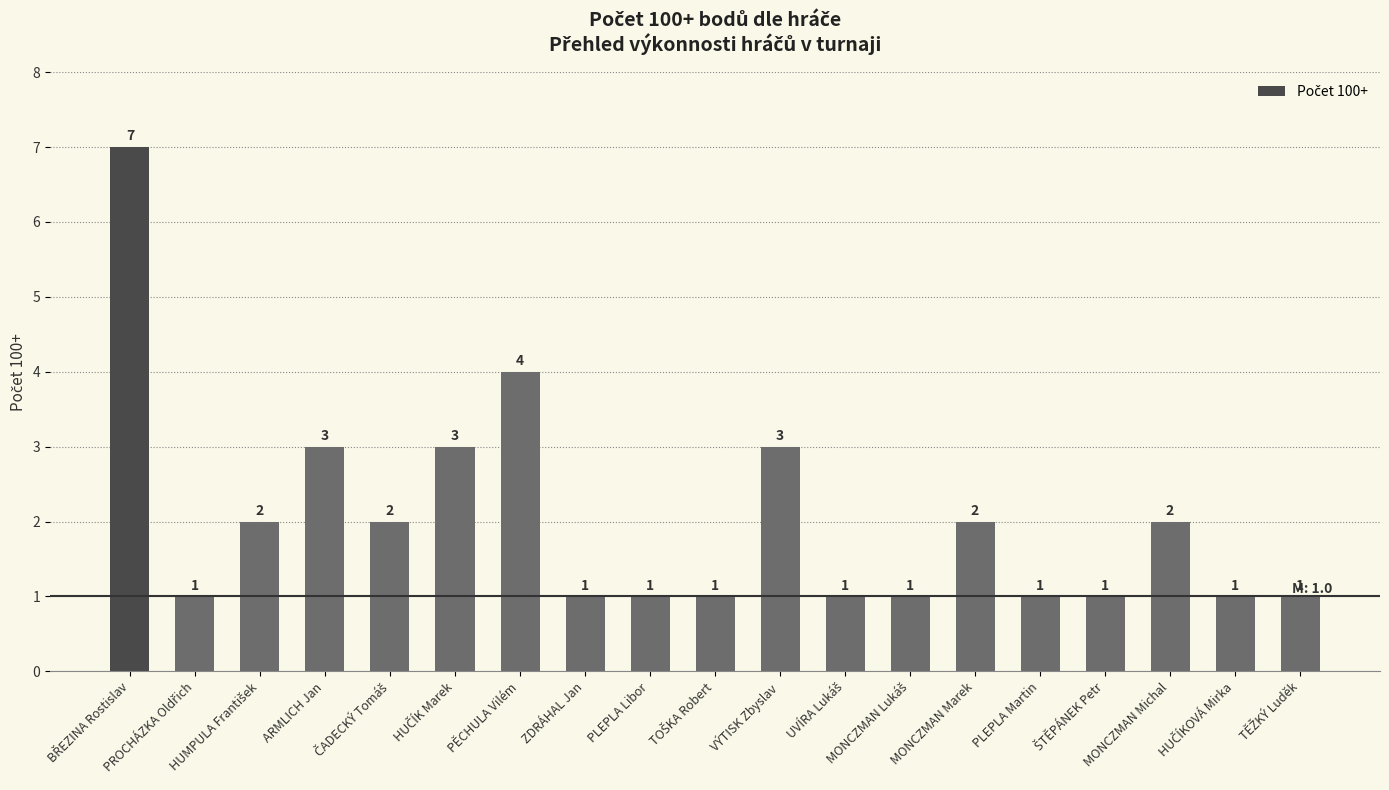

How many data points are above 1?

9